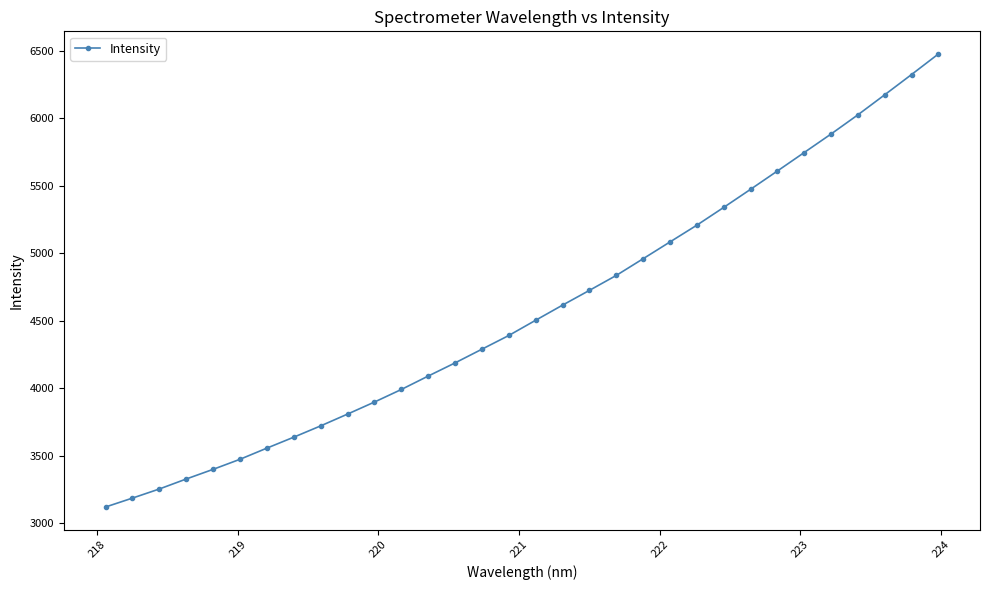

What is the value of the 12th point from the left?

3990.8